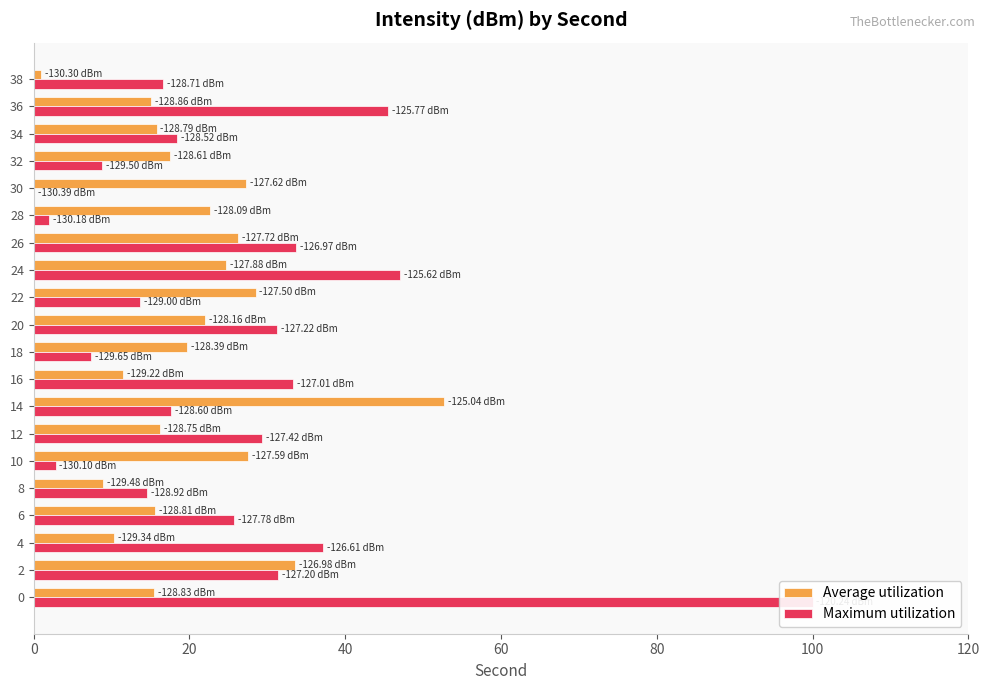

Count the number of categories in the chart.

20